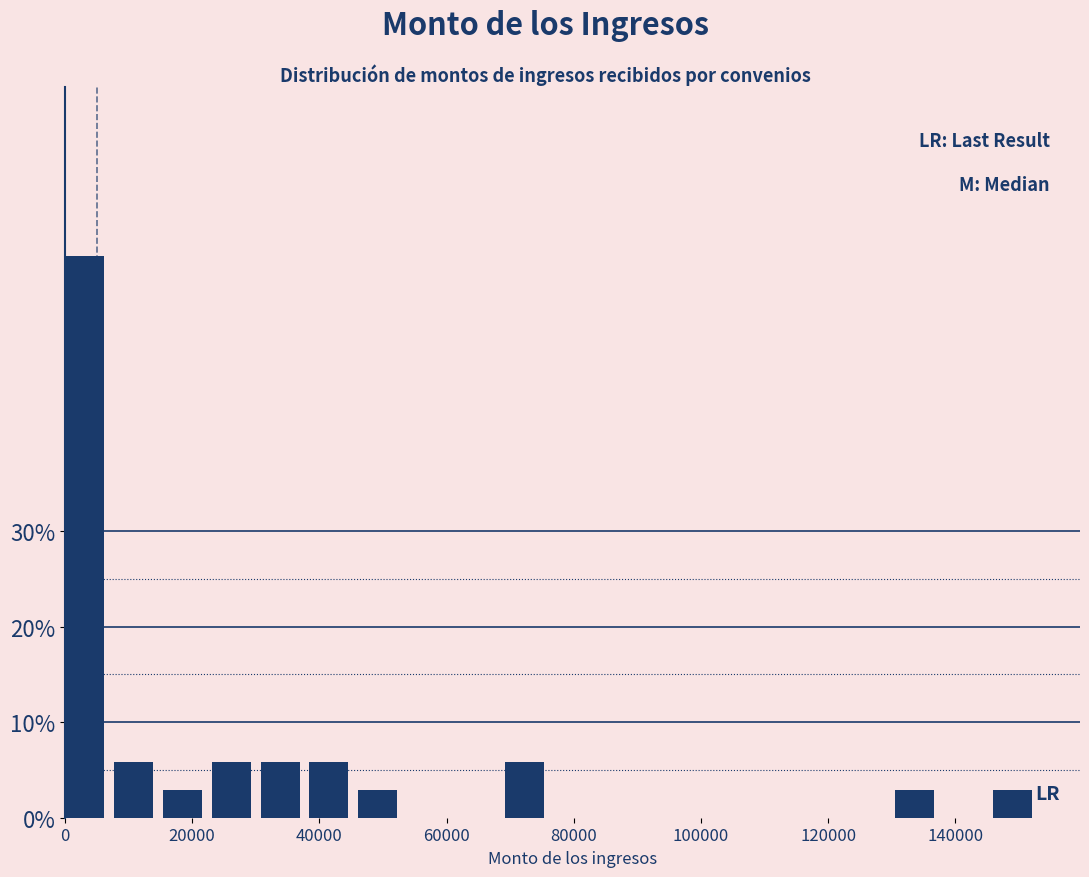

Around what value on the x-axis is the tallest bar? Give the approximate position of its centre, as read against the axis.

4000